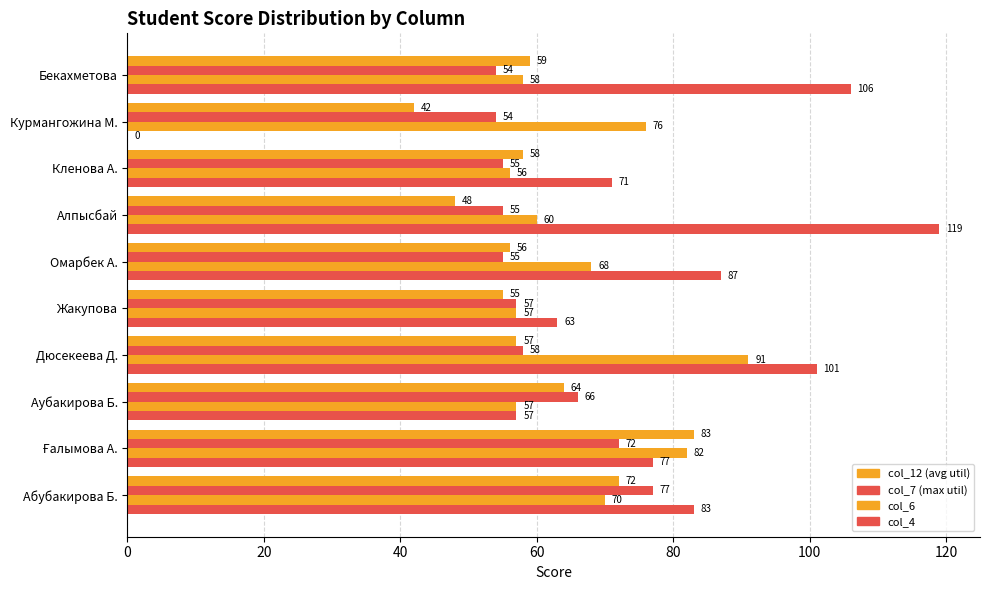

Reading left to right, transcribe all the data shown in this chart.

col_12: 72	83	64	57	55	56	48	58	42	59
col_7: 77	72	66	58	57	55	55	55	54	54
col_6: 70	82	57	91	57	68	60	56	76	58
col_4: 83	77	57	101	63	87	119	71	0	106